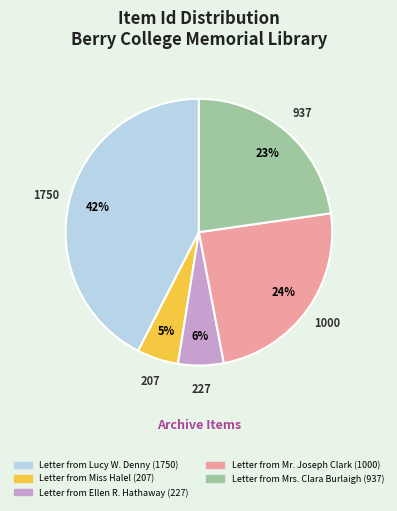

What is the largest slice in the pie chart?

Letter from Lucy W. Denny (1750)